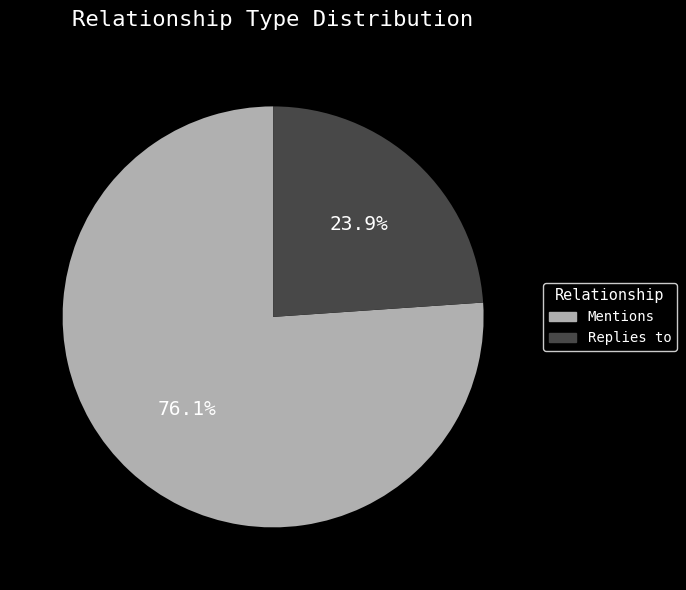

To the nearest percent, what portion does Replies to represent?

24%